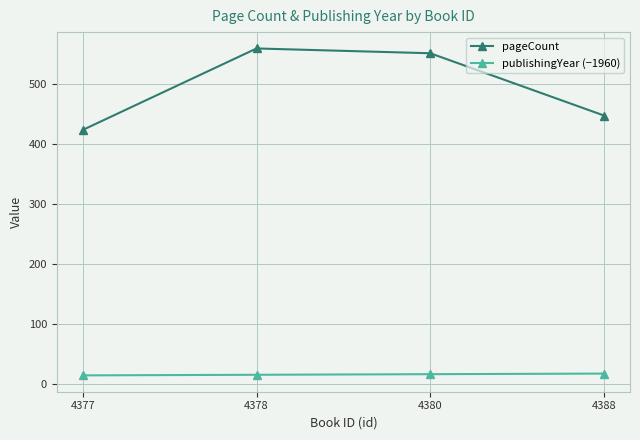

List the labels in order of pageCount value, largest first.

4378, 4380, 4388, 4377